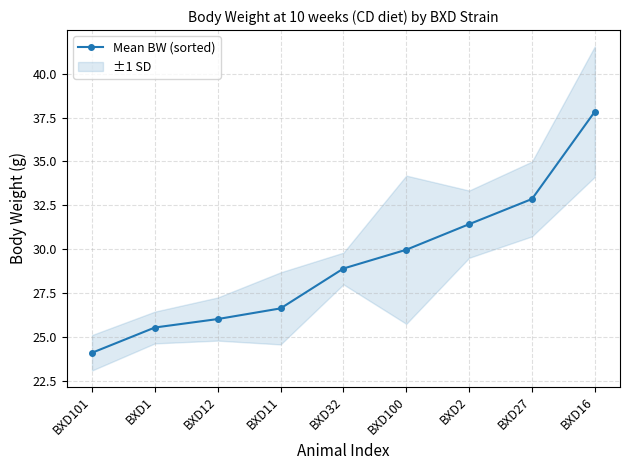

Rank the categories by value from highest to lowest.

BXD16, BXD27, BXD2, BXD100, BXD32, BXD11, BXD12, BXD1, BXD101